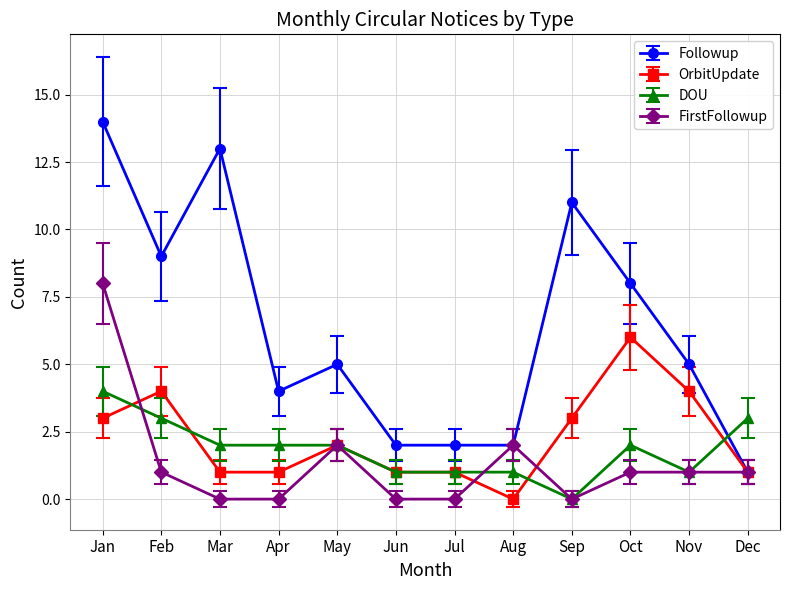

At which category does FirstFollowup reach its first local peak?

May